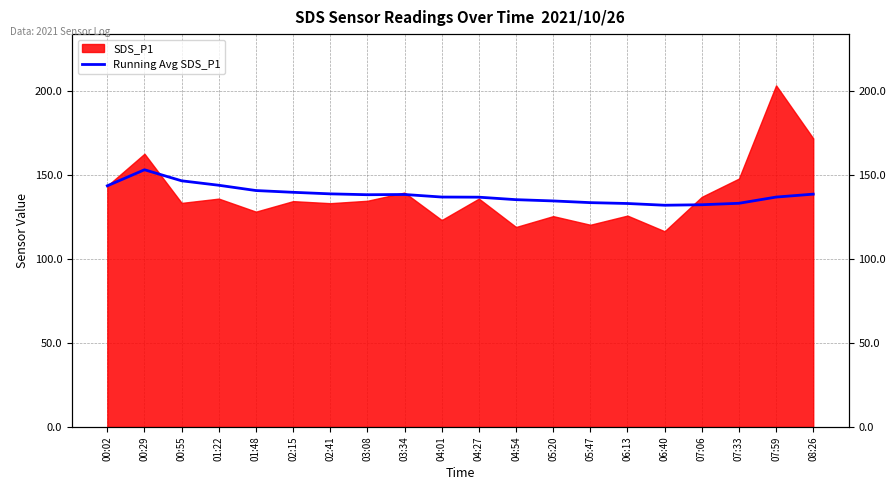

Which has a higher value, 00:02 or 07:06?

00:02